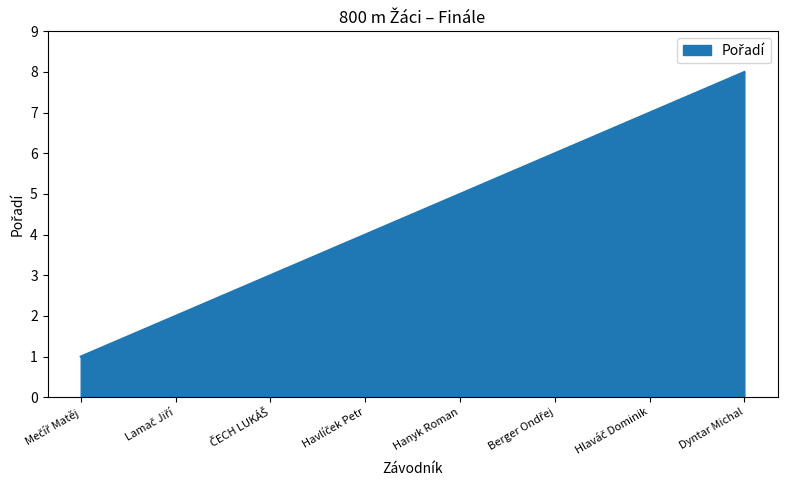

How many values are between 3 and 7?

5